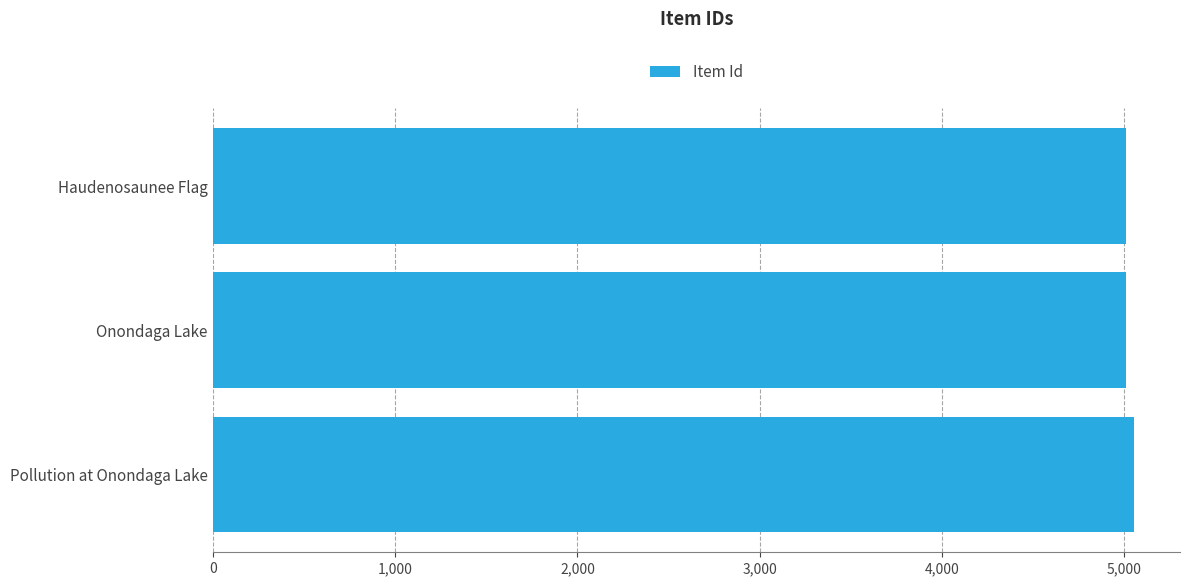

Is it true that the value at Pollution at Onondaga Lake is 1042?

False